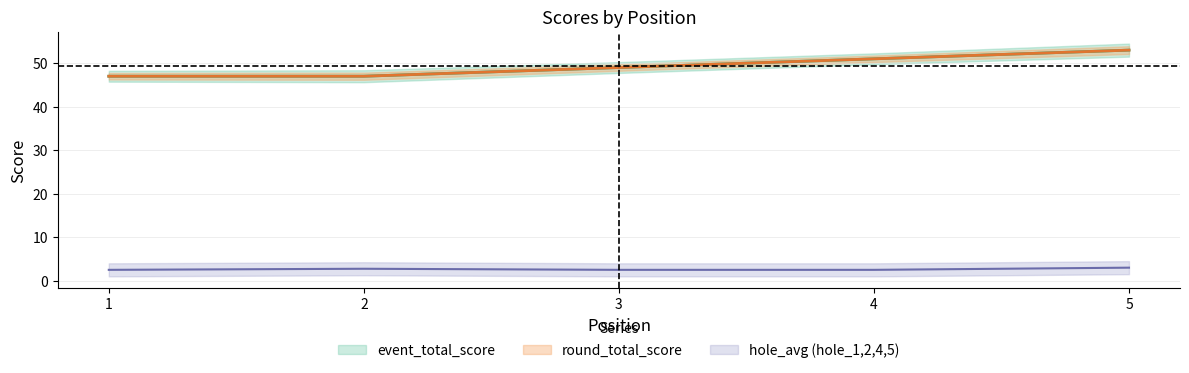

What value does the hole_1 series have at 2?

3